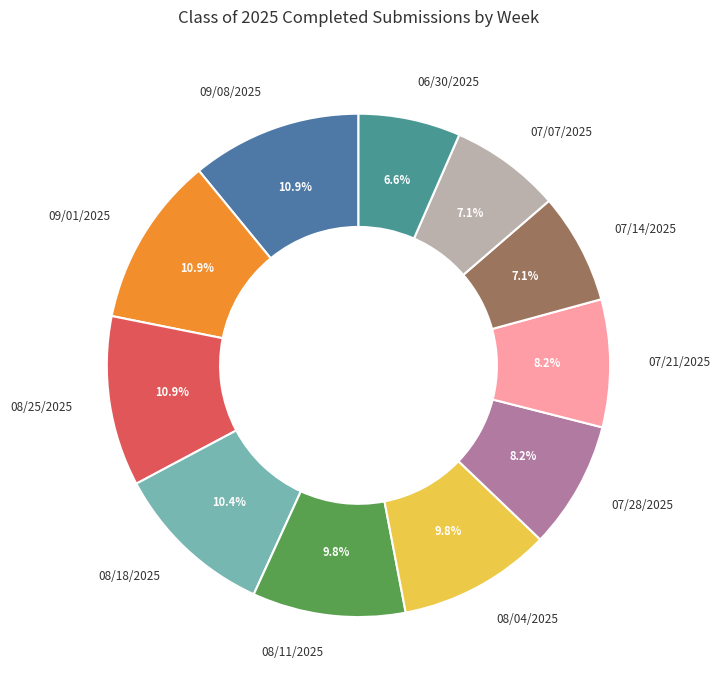

Is 07/21/2025 the majority of the pie?

No